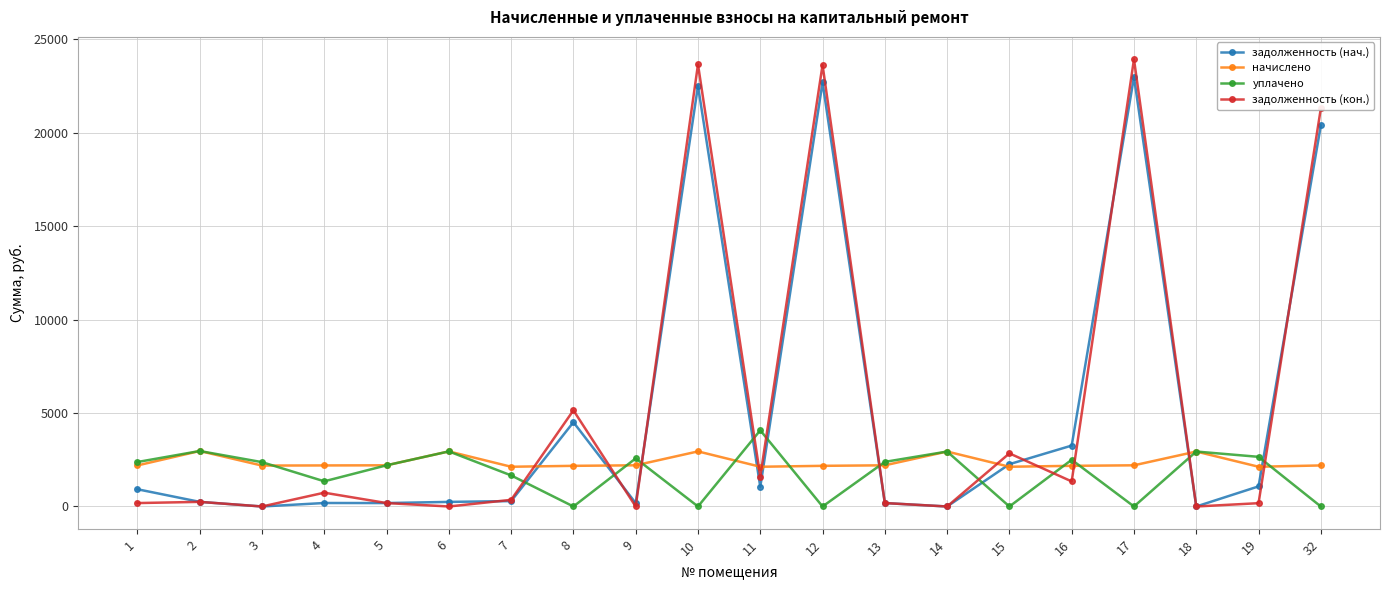

What is the maximum value for начислено?

2969.5